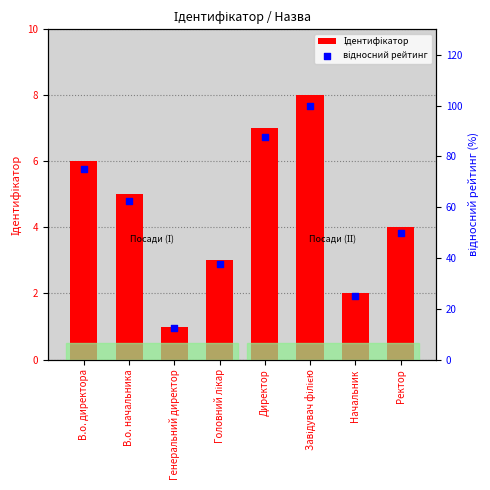

Which series has the largest total across all categories?

відносний рейтинг